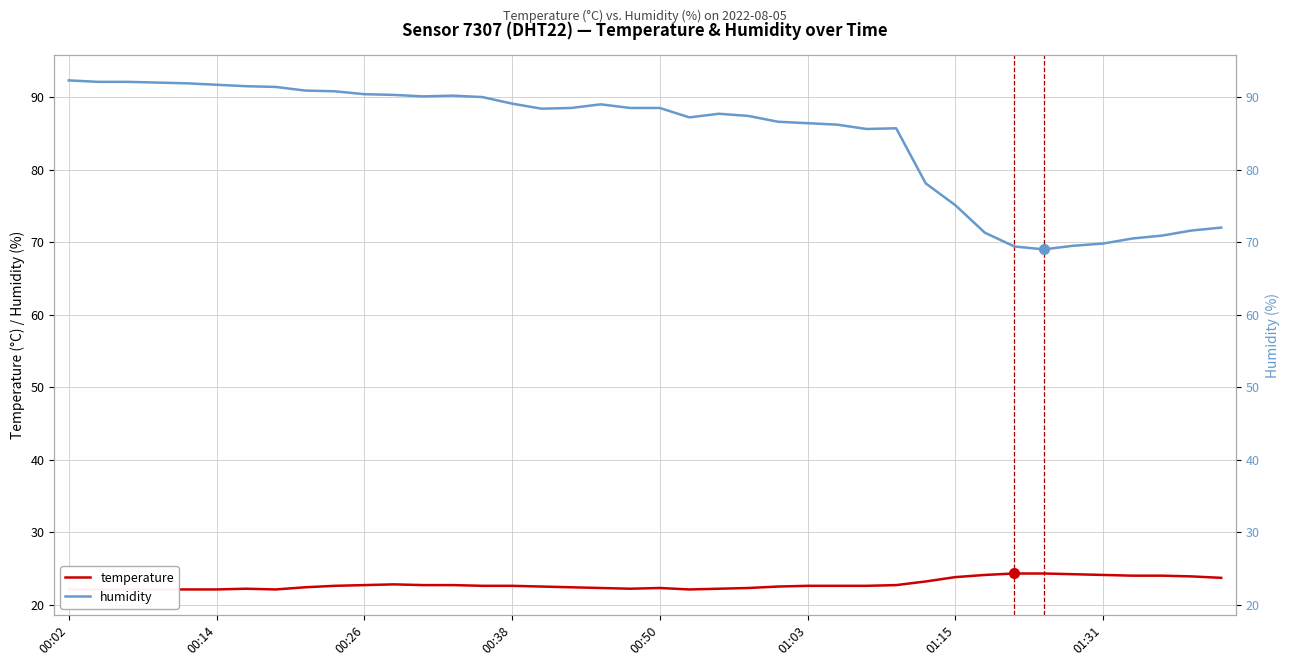

Does the chart display data point markers on the line(s)?

No